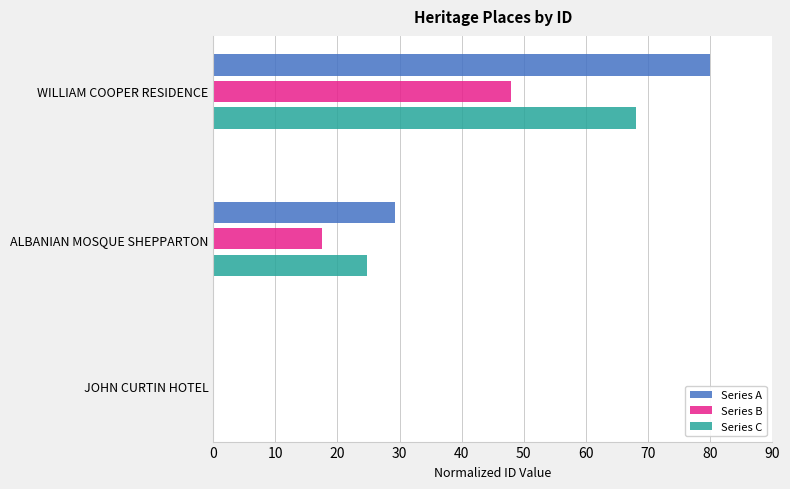

What is the approximate value of Series A at ALBANIAN MOSQUE SHEPPARTON?

29.2